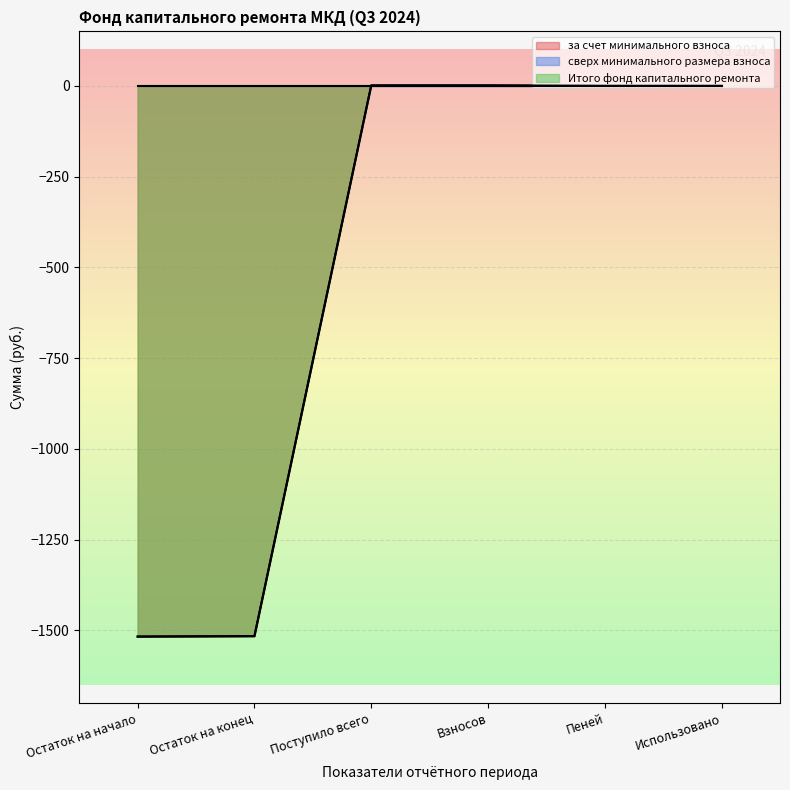

How many values in the за счет минимального взноса series exceed 0?

2